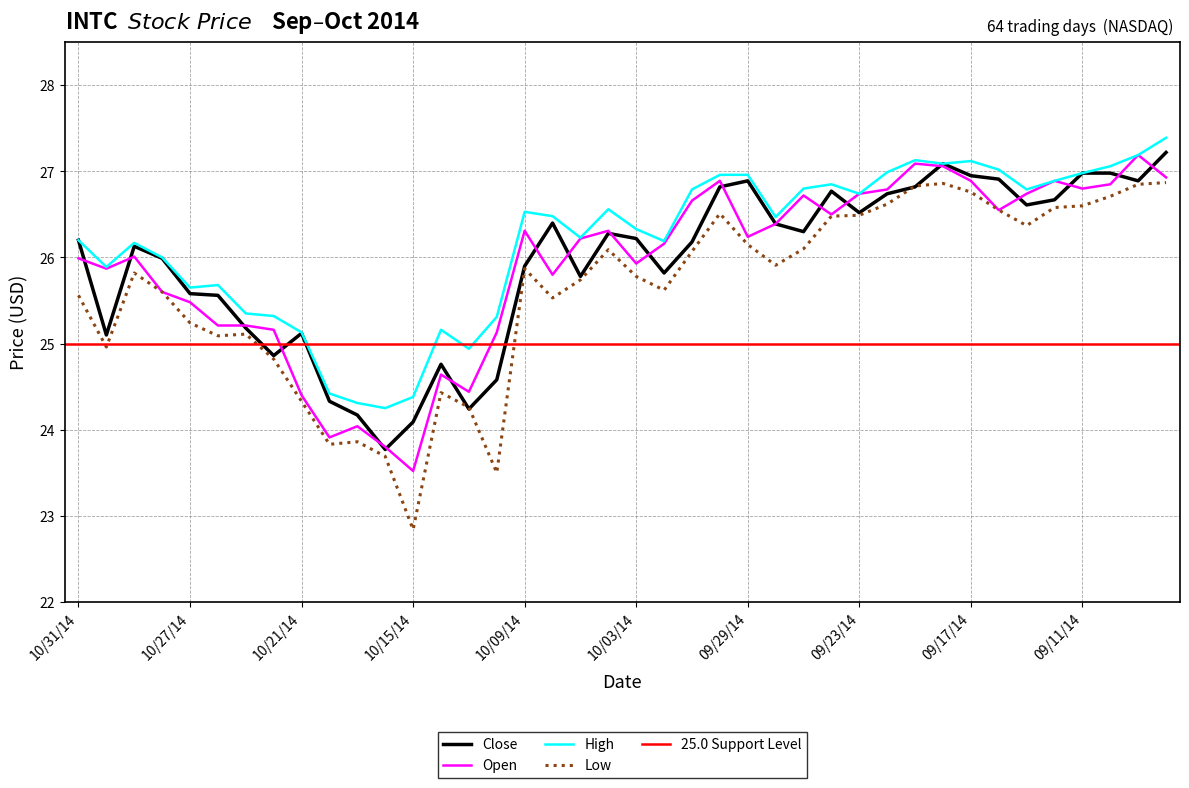

What is the highest value of the Open series?

27.2